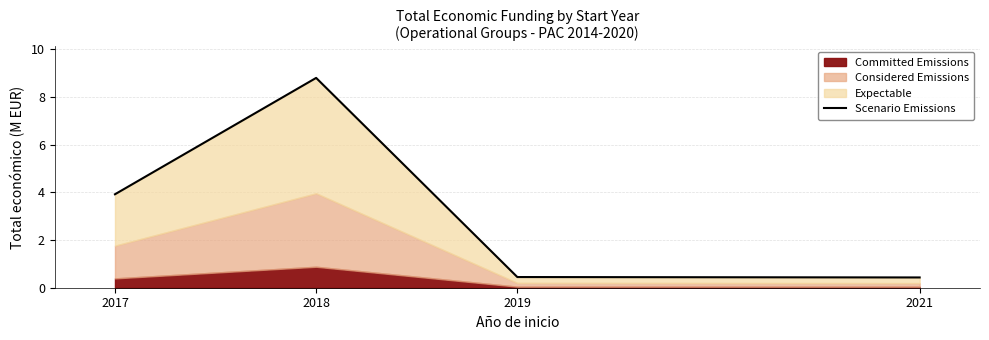

The value at 2021 is 0.6. True or false?

False